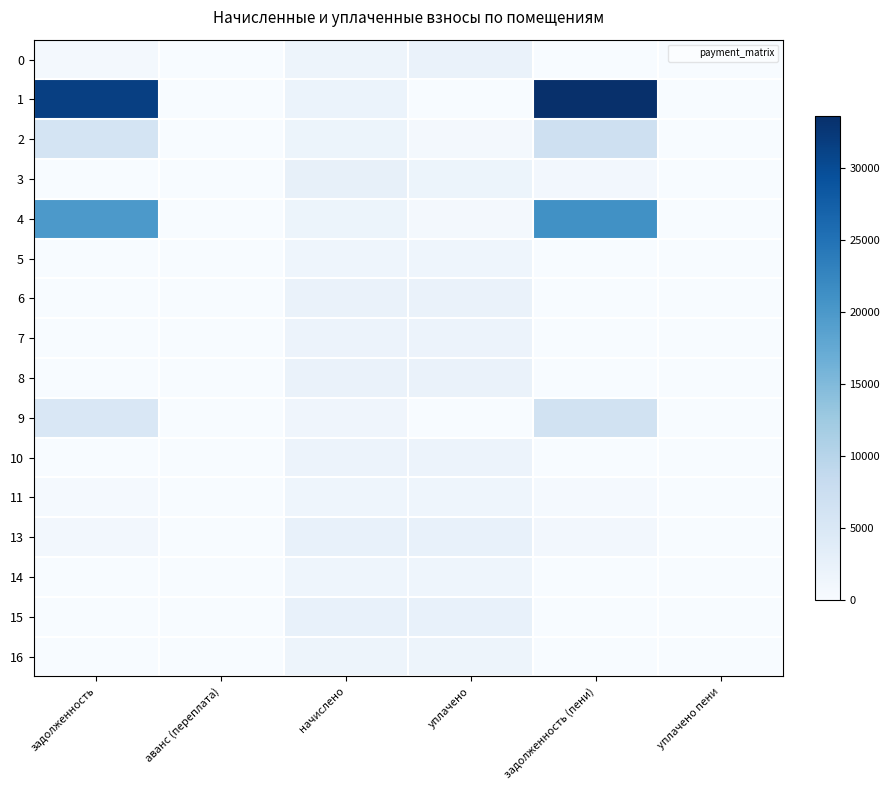

How many distinct data groups are displayed?

16